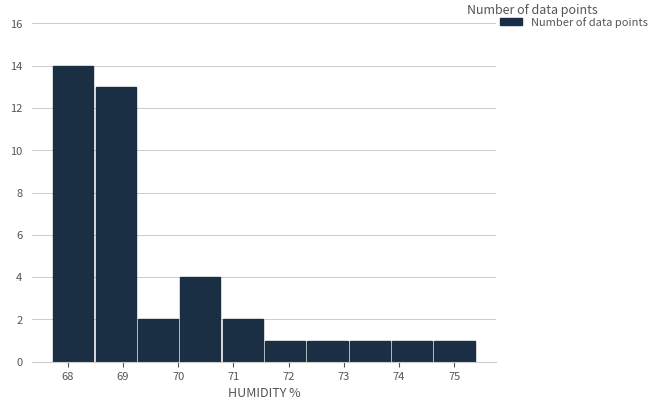

Reading left to right, list every bar in this chart as the range it spans on the x-axis followed by its height. Neither the bar edges nor the heights are printed on the chart, so give them approximately, as read against the axes.

67.7 to 68.5: 14
68.5 to 69.3: 13
69.3 to 70.0: 2
70.0 to 70.8: 4
70.8 to 71.6: 2
71.6 to 72.3: 1
72.3 to 73.1: 1
73.1 to 73.9: 1
73.9 to 74.6: 1
74.6 to 75.4: 1